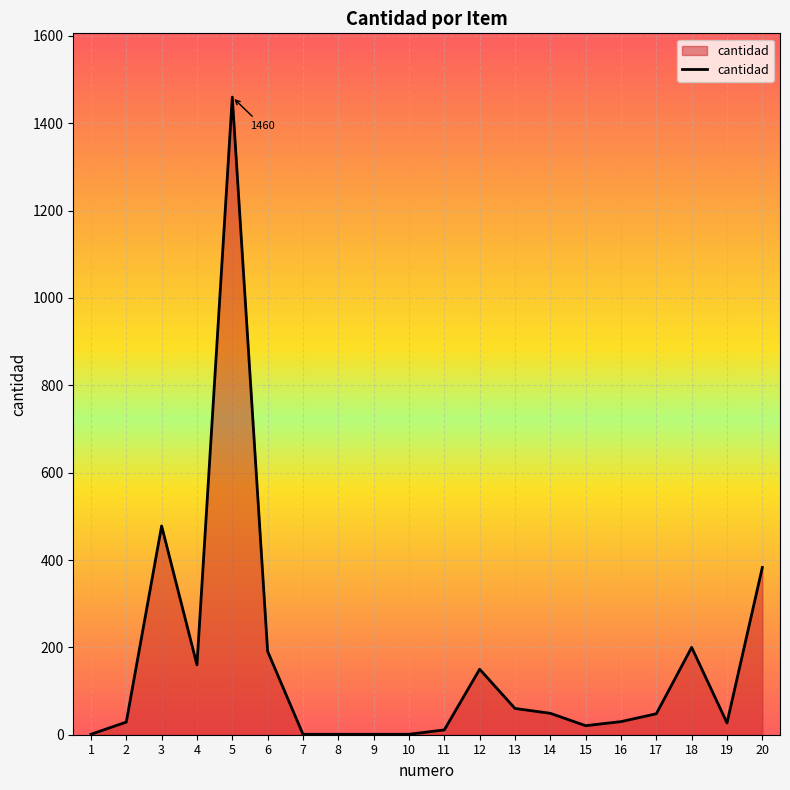

Does the chart display data point markers on the line(s)?

No